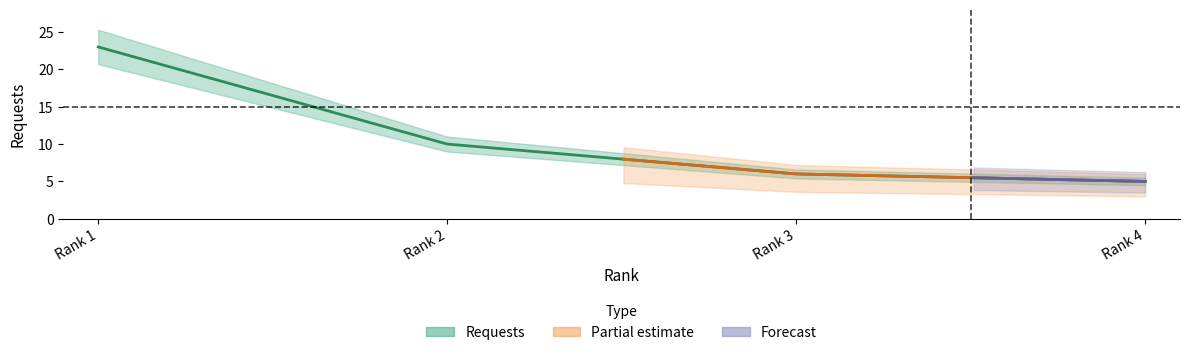

What is the average value?

11